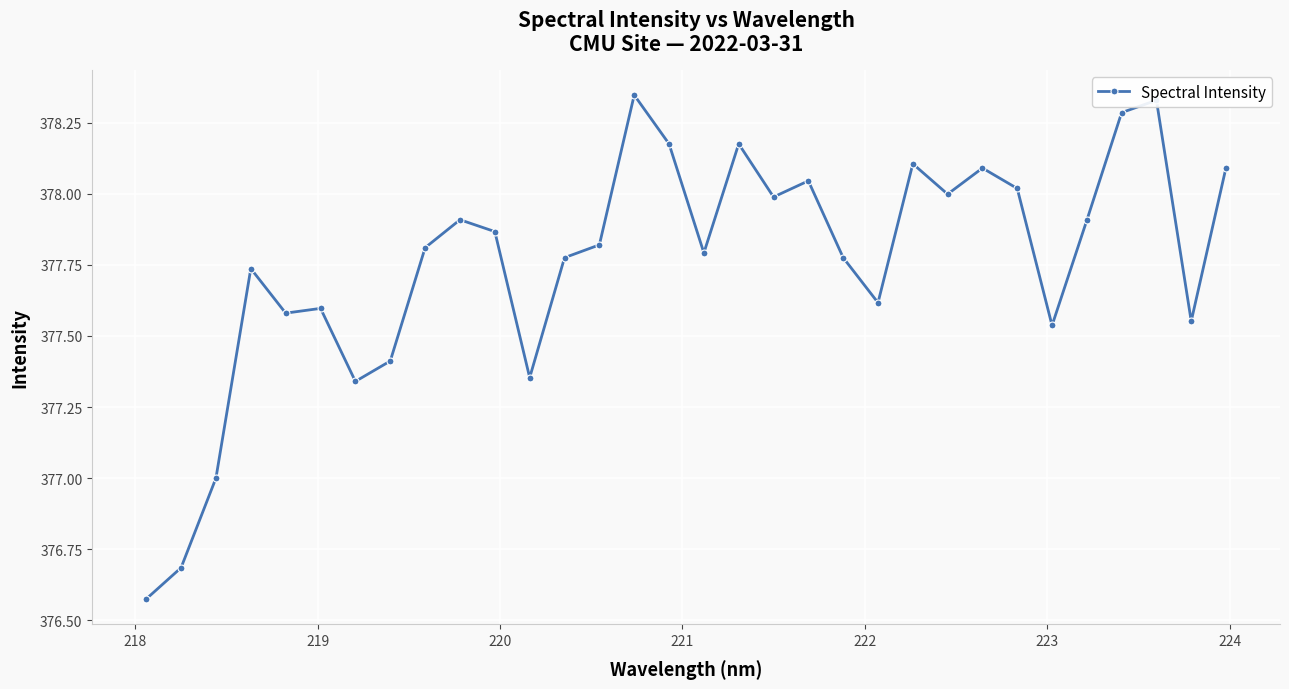

What is the sum of all values?

12088.3